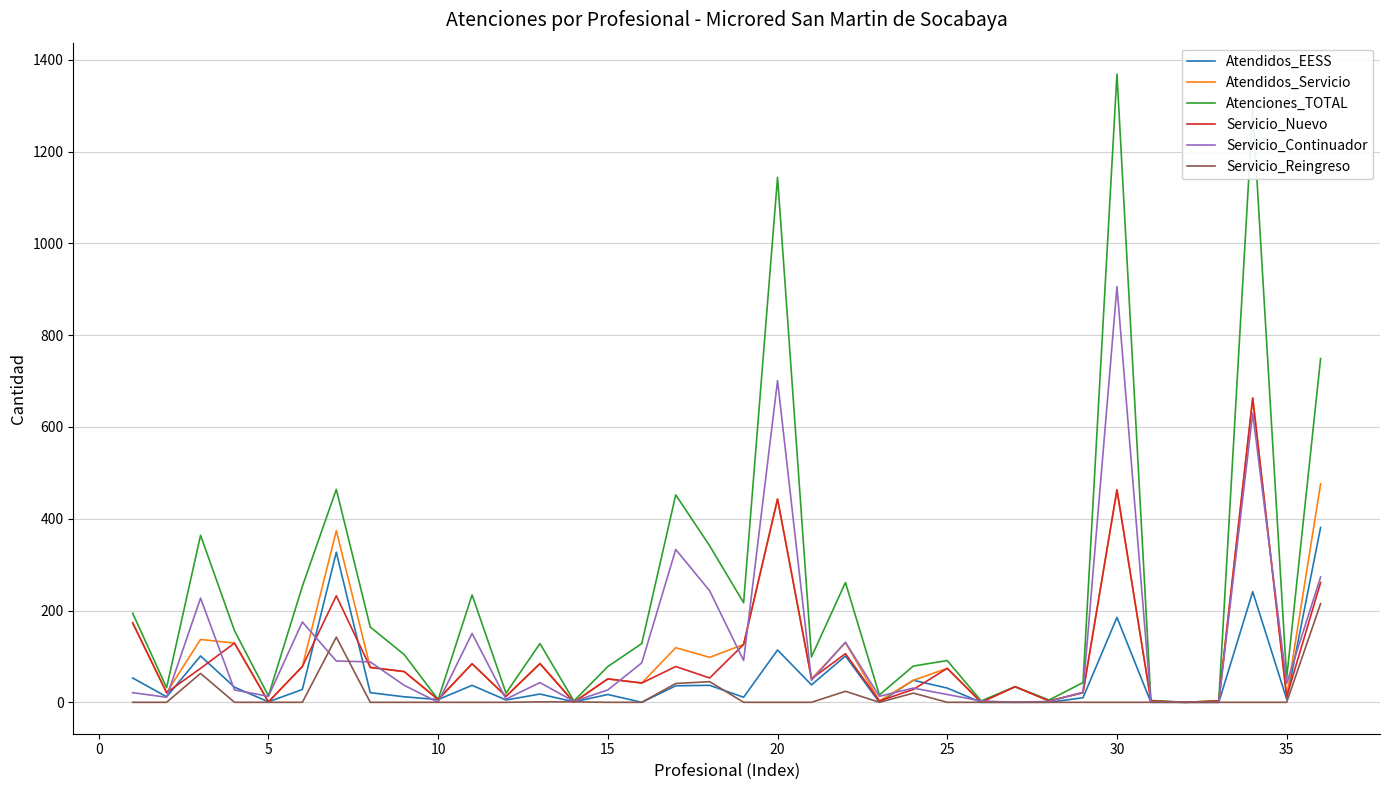

What is the greatest value displayed?

1369